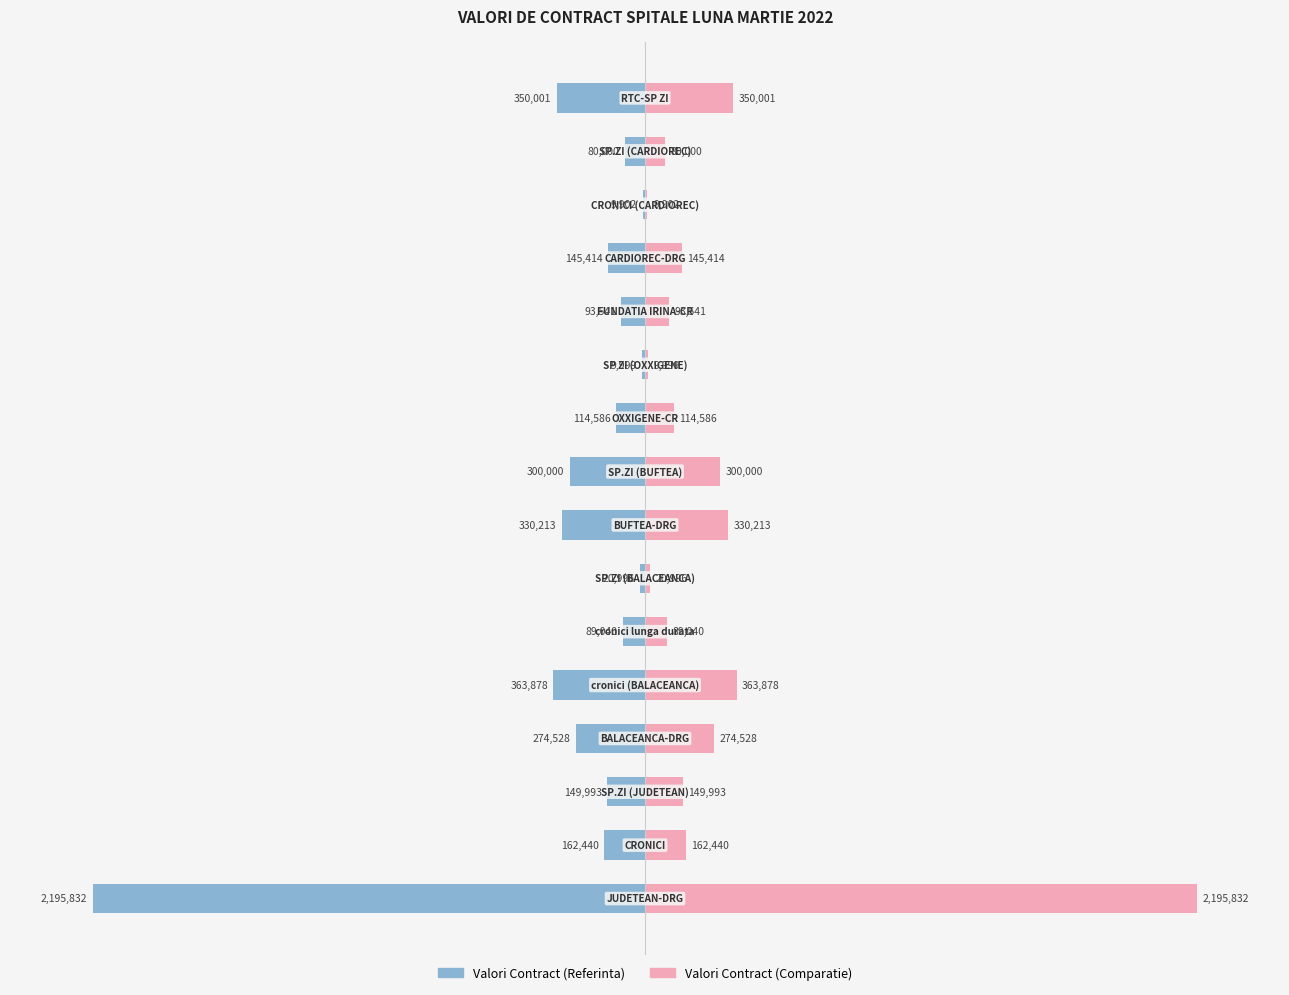

Are the bars horizontal?

Yes